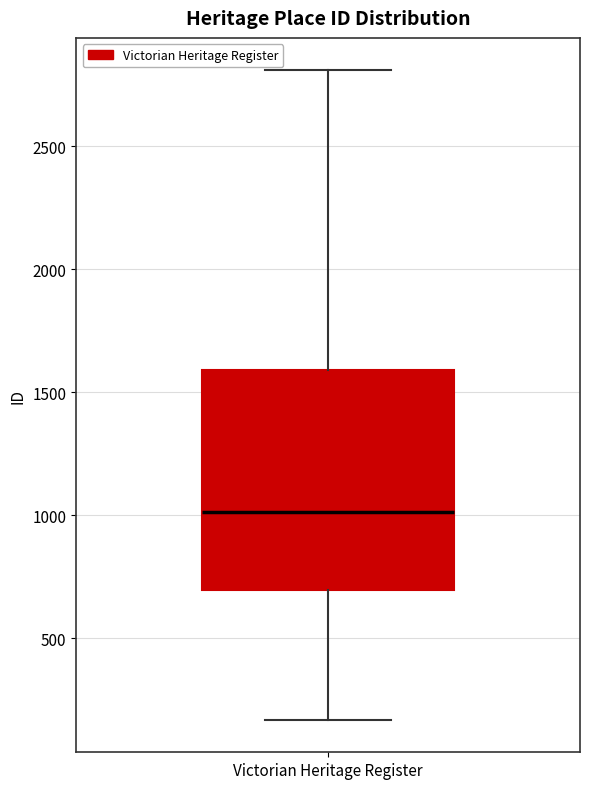

Where does the median line of the box for Victorian Heritage Register sit on the y-axis? The values are not printed on the chart, so give them approximately, as read against the axis.

1000